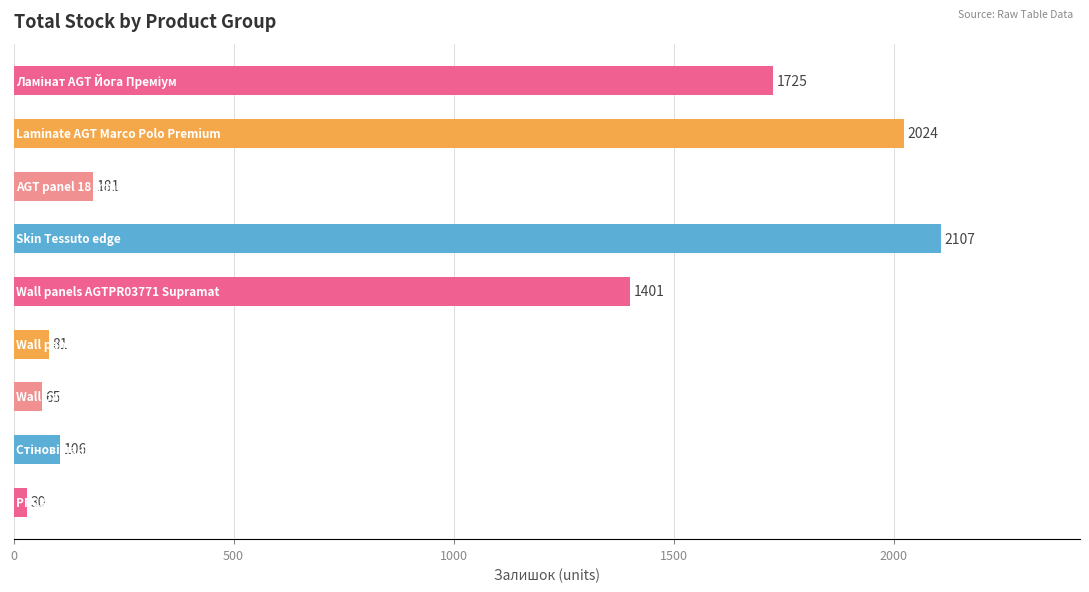

Does the chart contain any negative values?

No